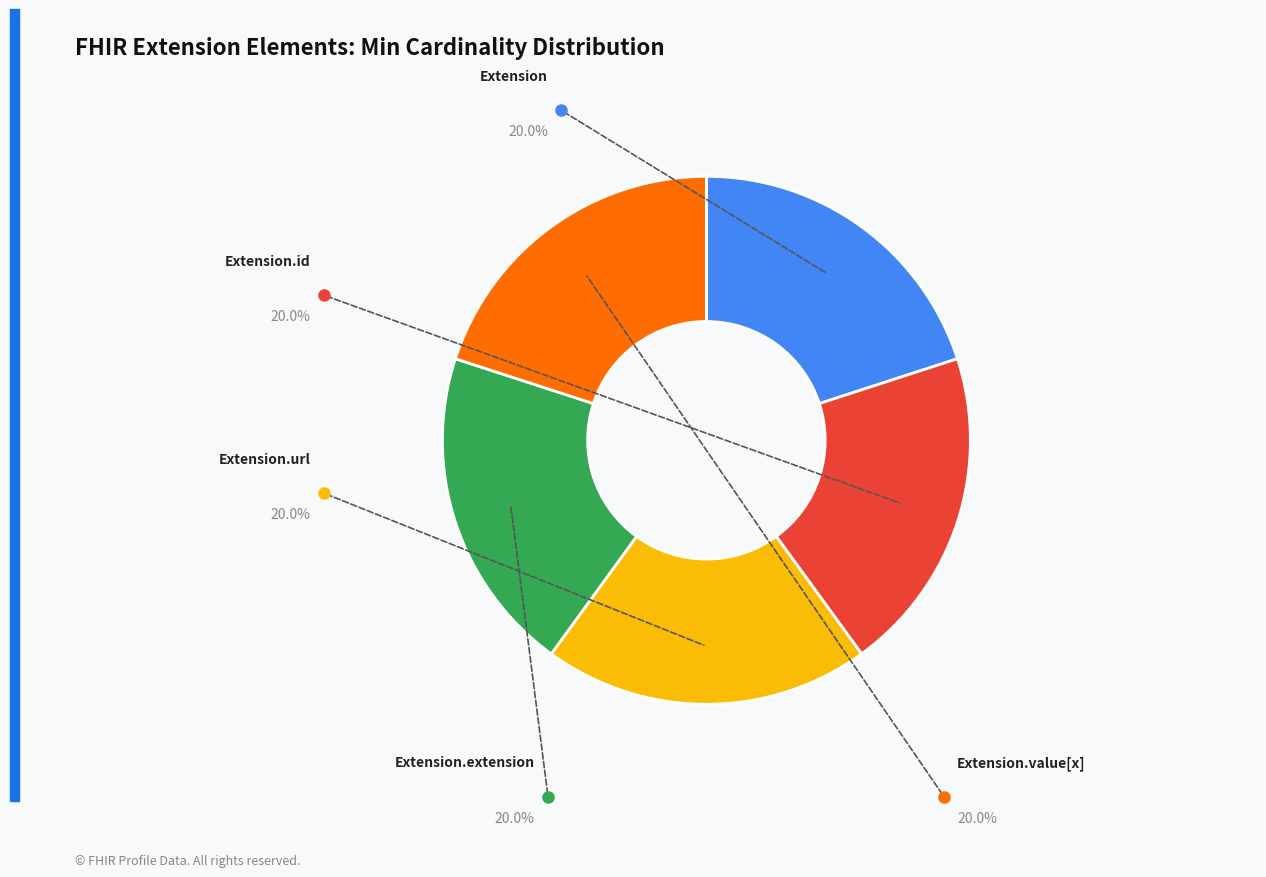

Does any single category account for the majority?

No